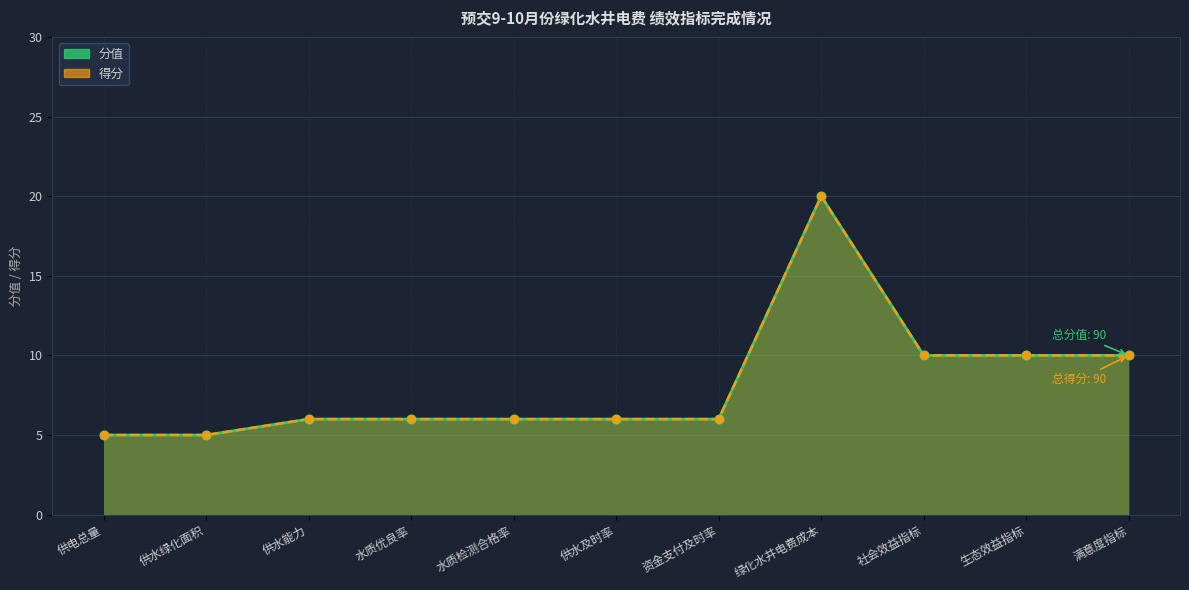

What are all the series names shown in the legend?

分值 (line), 得分 (line)